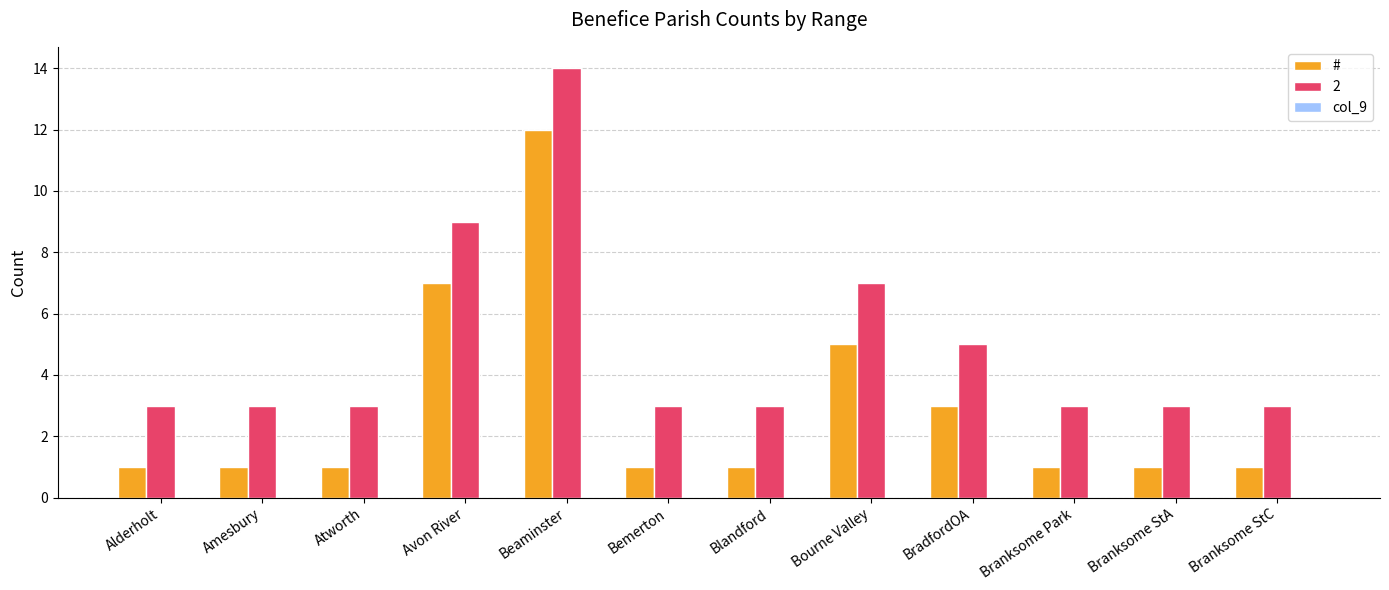

Are the bars grouped side by side (vs. stacked)?

Yes